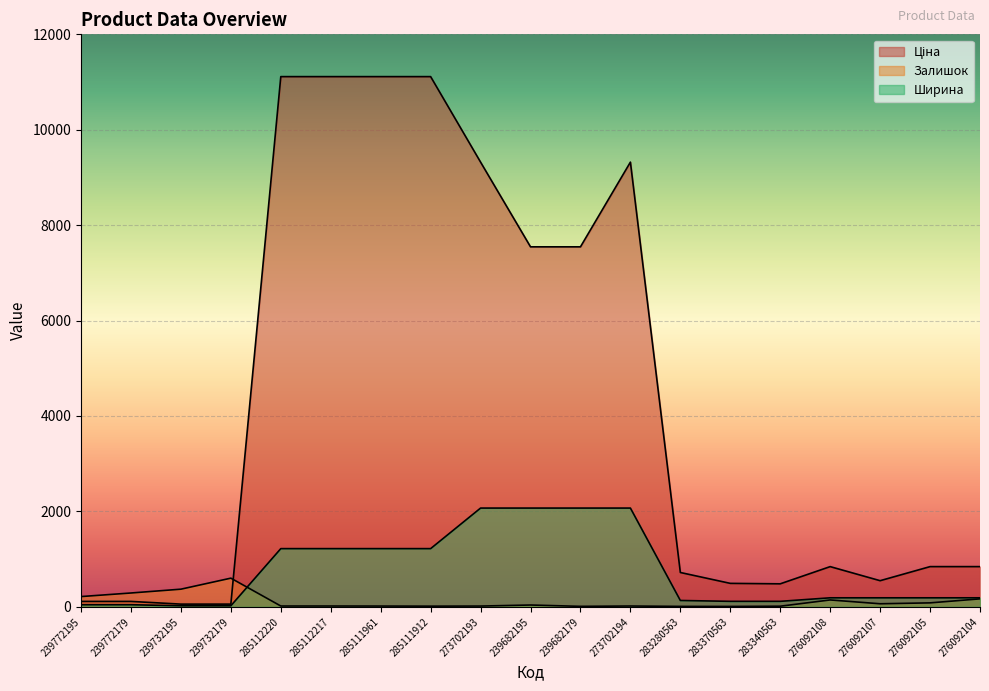

Reading left to right, extract all data points from this chart.

Ціна: 239772195=113.3	239772179=113.3	239732195=56.7	239732179=56.7	285112220=11113.6	285112217=11113.6	285111961=11113.6	285111912=11113.6	273702193=9321.4	239682195=7545.9	239682179=7545.9	273702194=9321.4	283280563=719.6	283370563=491.7	283340563=482.1	276092108=842.8	276092107=547.8	276092105=842.8	276092104=842.8
Залишок: 239772195=215.0	239772179=290.0	239732195=370.0	239732179=601.0	285112220=17.0	285112217=17.0	285111961=16.0	285111912=14.0	273702193=16.0	239682195=38.0	239682179=10.0	273702194=17.0	283280563=9.0	283370563=8.0	283340563=13.0	276092108=144.0	276092107=64.0	276092105=83.0	276092104=167.0
Ширина: 239772195=44.0	239772179=44.0	239732195=22.0	239732179=22.0	285112220=1220.0	285112217=1220.0	285111961=1220.0	285111912=1220.0	273702193=2070.0	239682195=2070.0	239682179=2070.0	273702194=2070.0	283280563=133.0	283370563=115.0	283340563=115.0	276092108=189.0	276092107=189.0	276092105=189.0	276092104=189.0